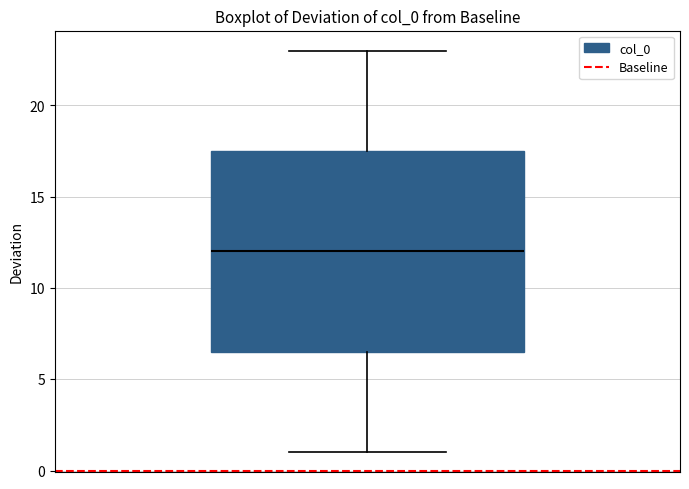

Read this box plot against the y-axis: the position of the median line, the range covered by the box, and the ends of both whiskers. The values are not printed on the chart, so give them approximately, as read against the axis.

median 12.0, box 6.5 to 17.5, whiskers 1.0 to 23.0